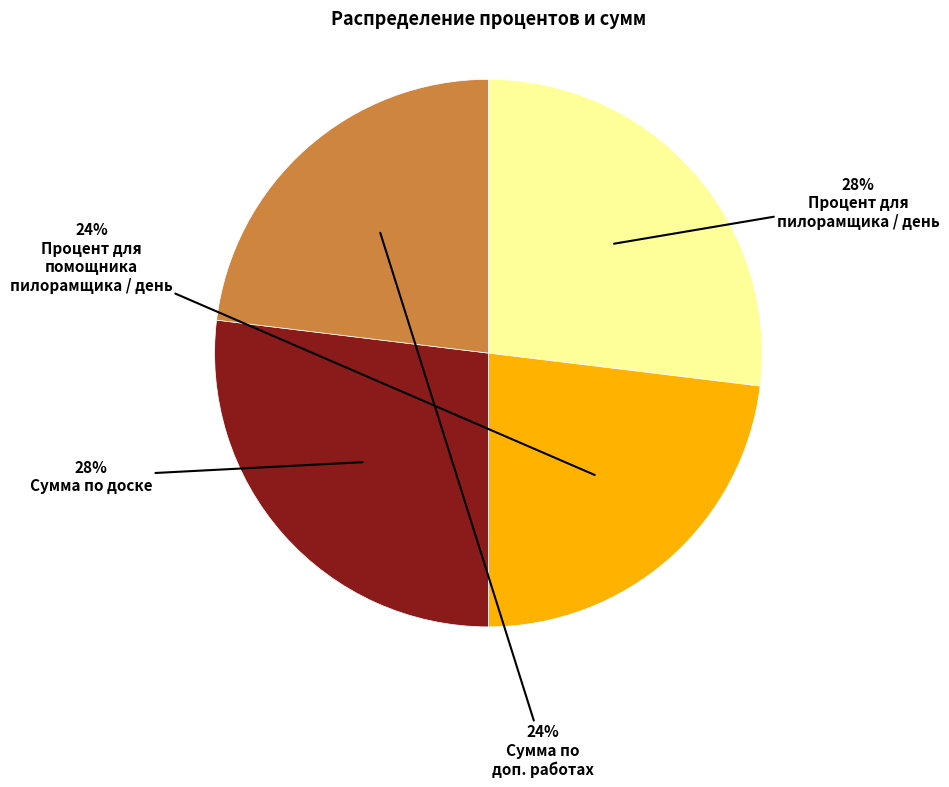

What is the largest slice in the pie chart?

Процент для пилорамщика / день